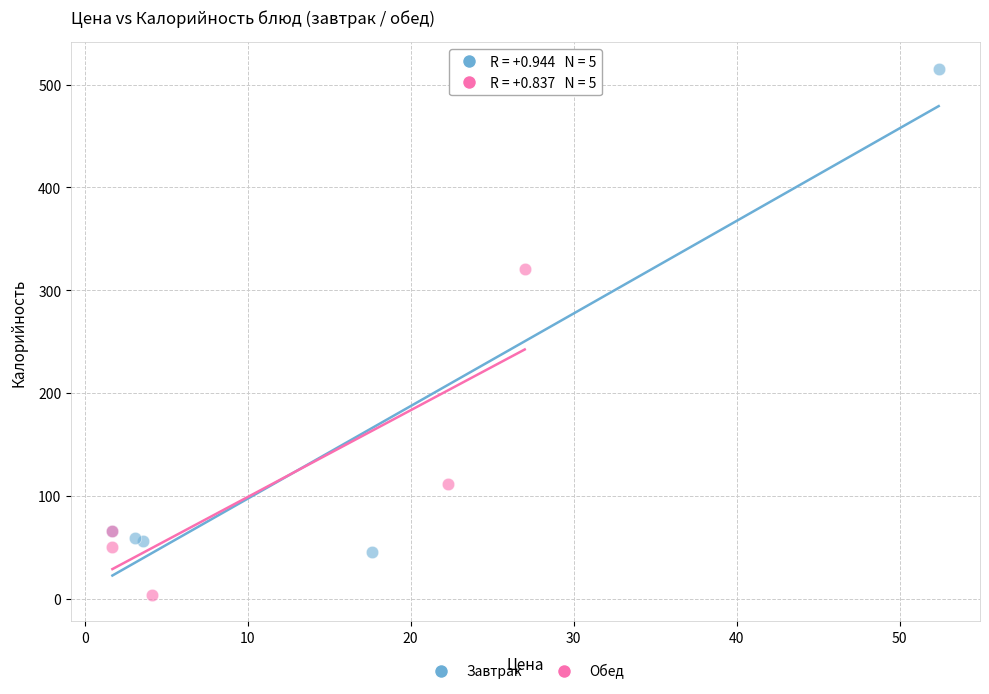

Which series contains the lowest Y value?

Обед